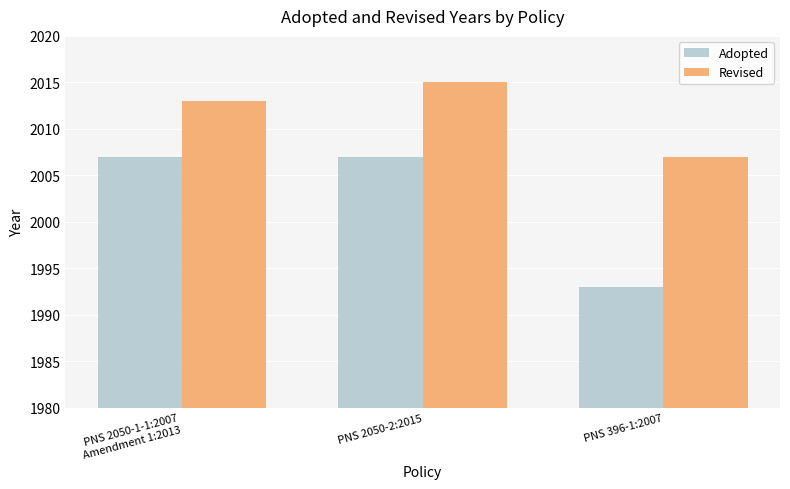

Which series changed the most between PNS 2050-2:2015 and PNS 396-1:2007?

Adopted